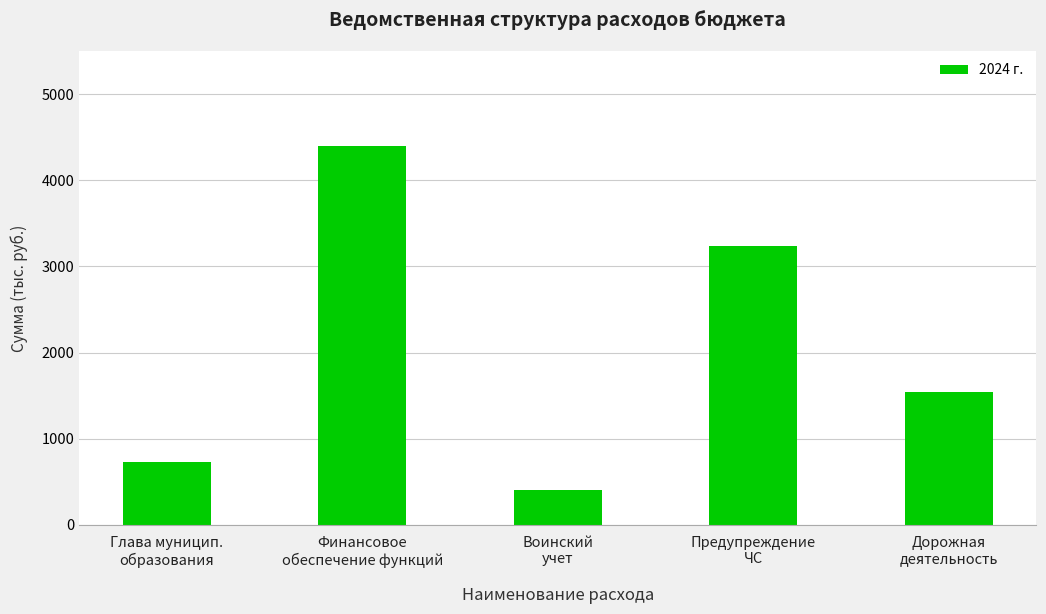

Reading left to right, transcribe all the data shown in this chart.

Глава муницип.
образования=730.2	Финансовое
обеспечение функций=4400.8	Воинский
учет=398.6	Предупреждение
ЧС=3238.8	Дорожная
деятельность=1537.1